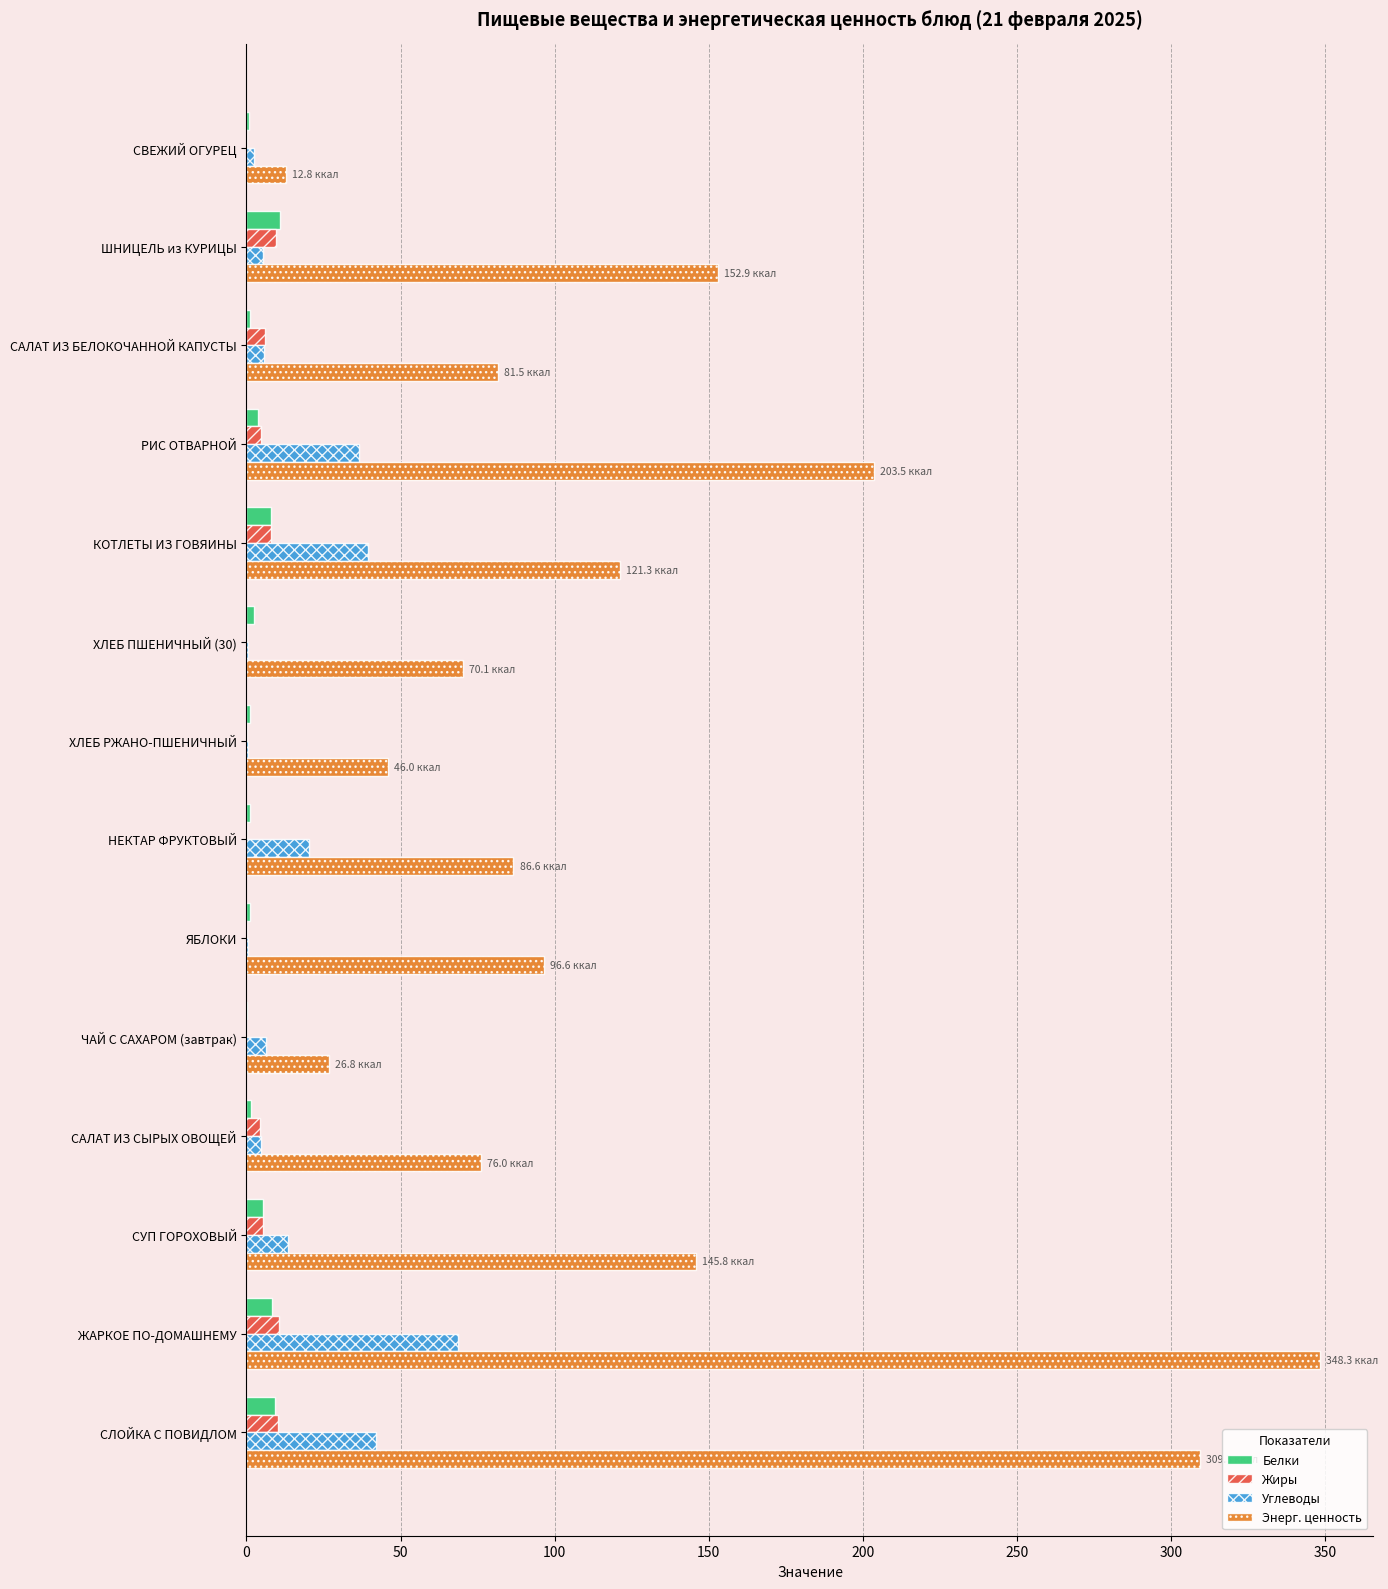

The value of Энерг. ценность at РИС ОТВАРНОЙ is 92.3. True or false?

False